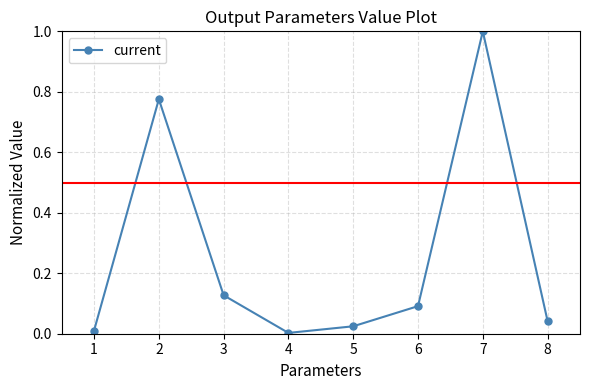

What is the sum of the values at 6 and 7?

1.1